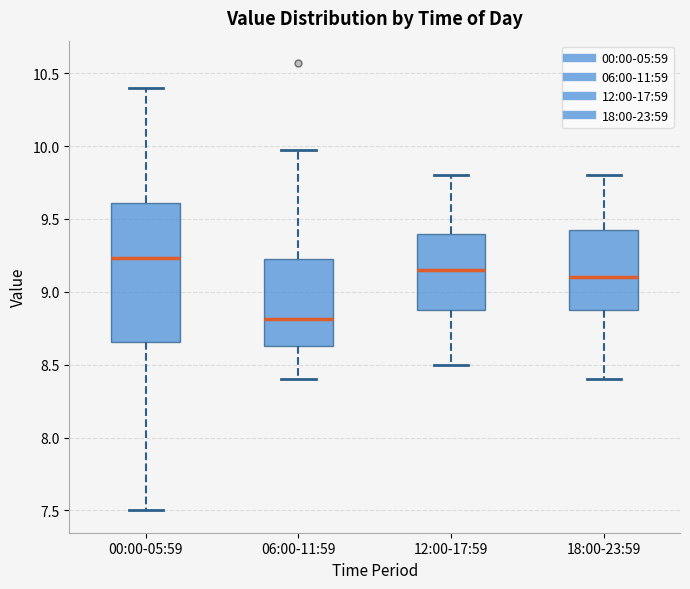

Where does the upper whisker of the box for 12:00-17:59 end on the y-axis? The values are not printed on the chart, so give them approximately, as read against the axis.

9.80